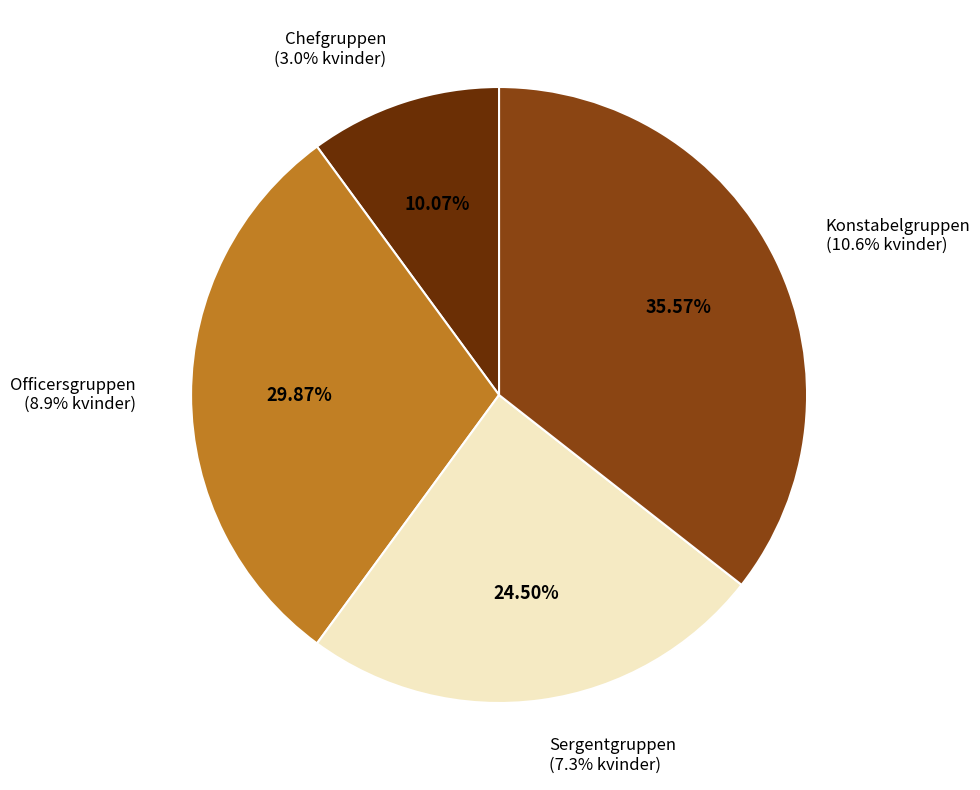

Do Sergentgruppen and Chefgruppen together represent more than half of the pie?

No